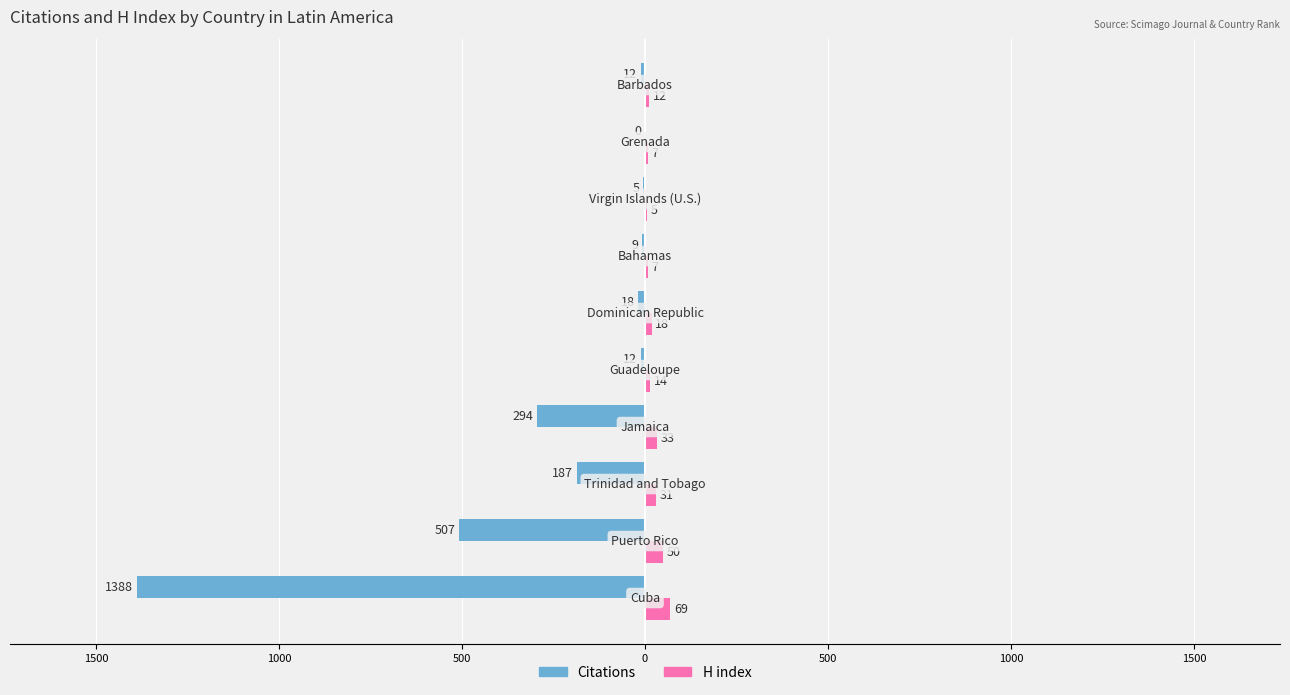

What is the difference between the second highest and second lowest values in the Citations series?

502